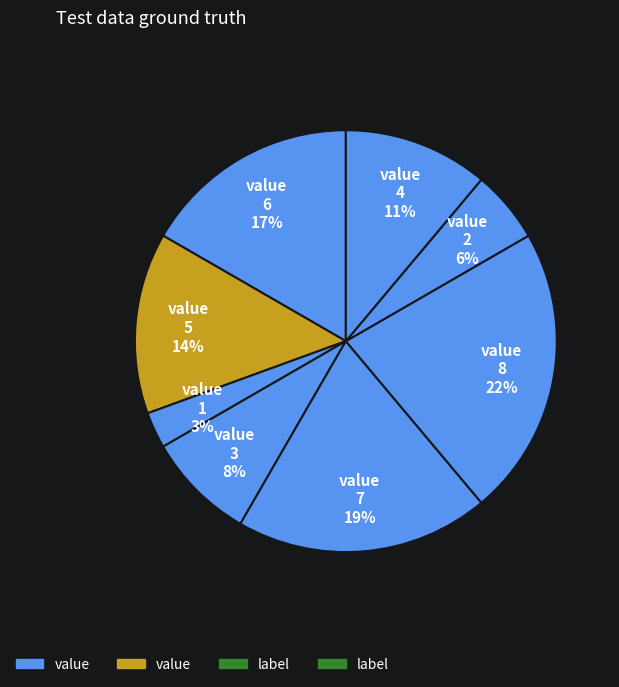

How many slices are in this pie chart?

8